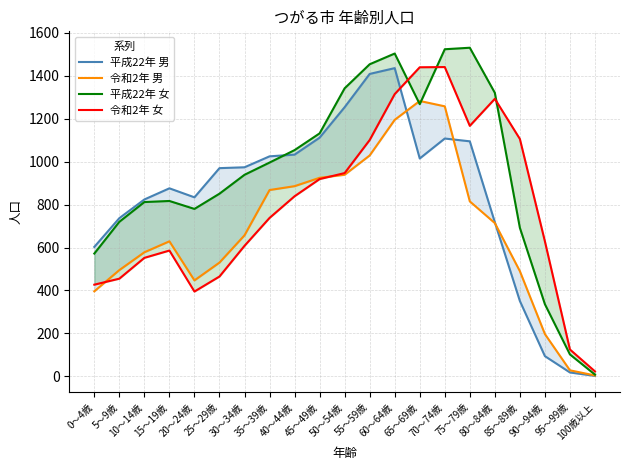

What is the difference between the maximum and minimum values in the 平成22年 男 series?

1434